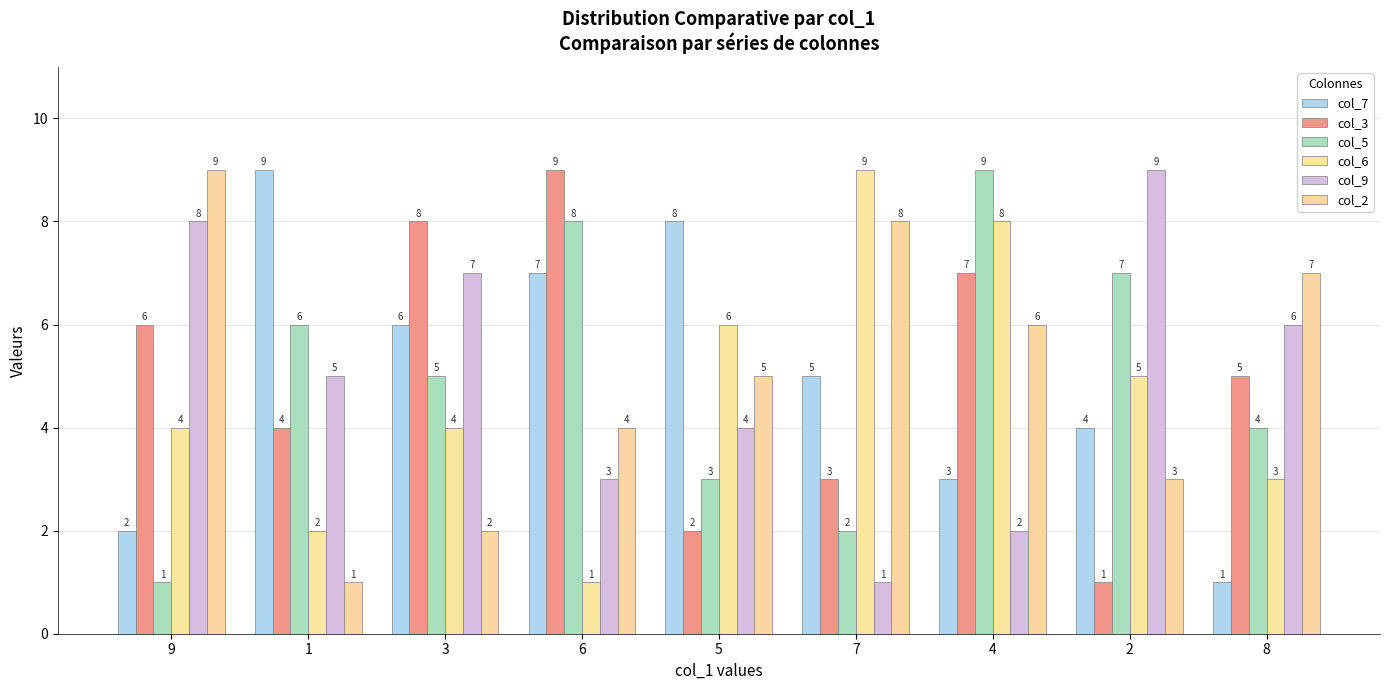

What is the approximate value of col_5 at 7?

2